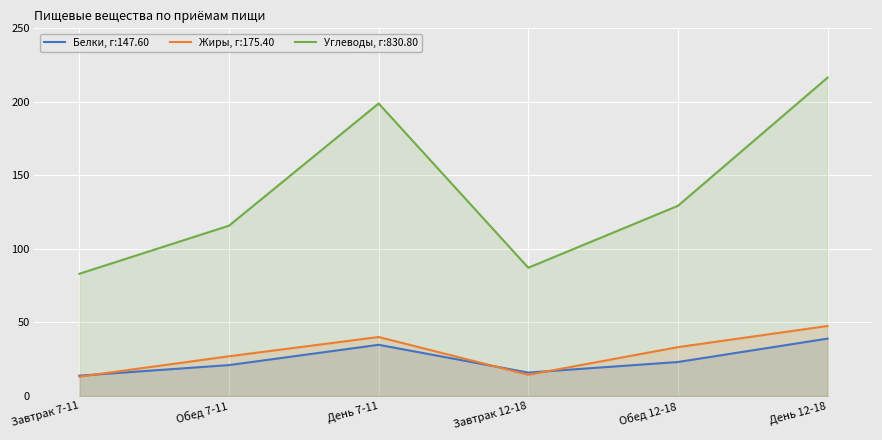

What is the difference between the highest and lowest values at Обед 7-11?

94.8